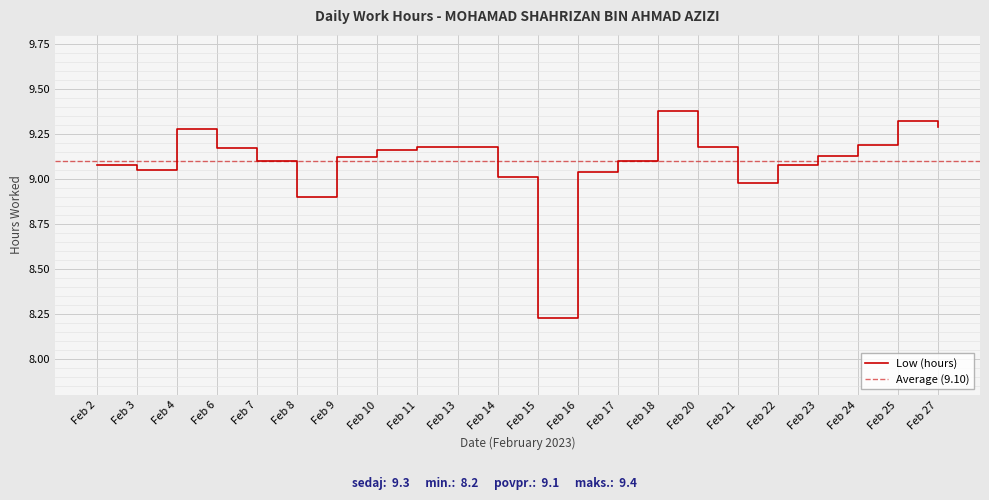

True or false: Low (hours) has a value of 9.2 at Feb 24.

True